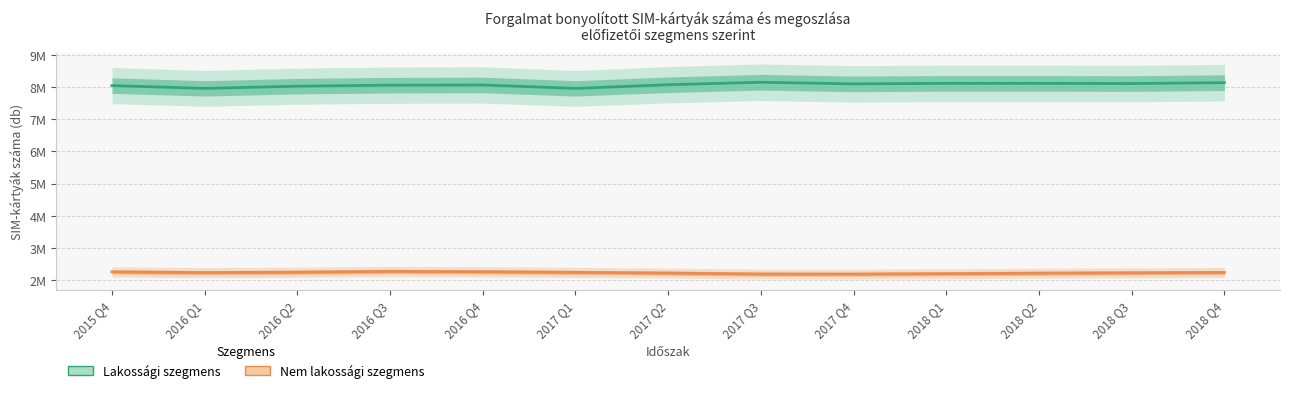

Which series has the largest total across all categories?

Lakossági szegmens